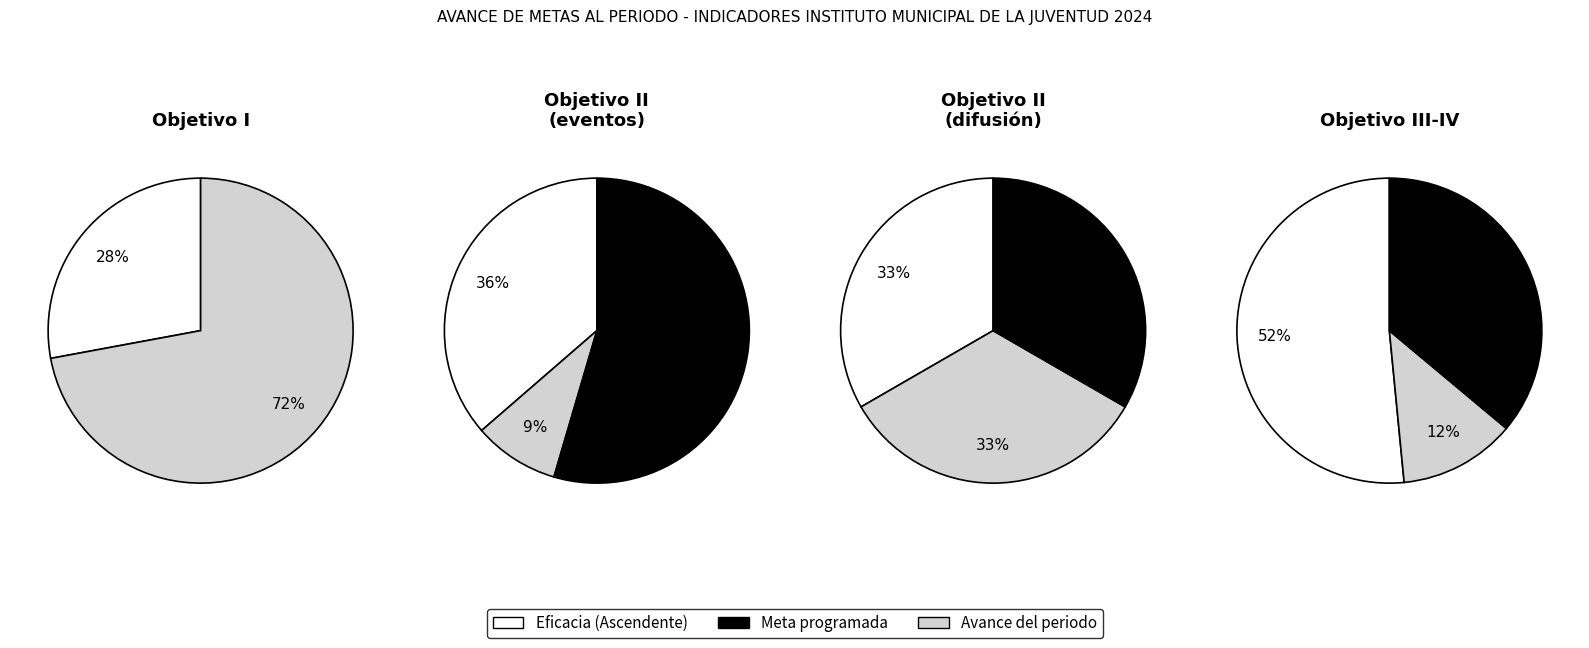

How many segments does this pie chart have?

11